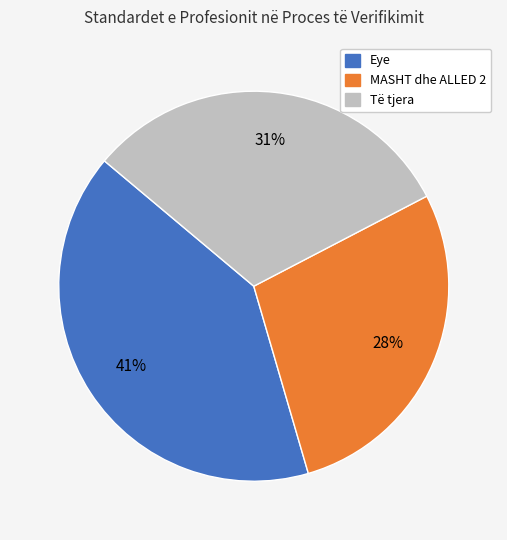

To the nearest percent, what is the average slice percentage?

33%